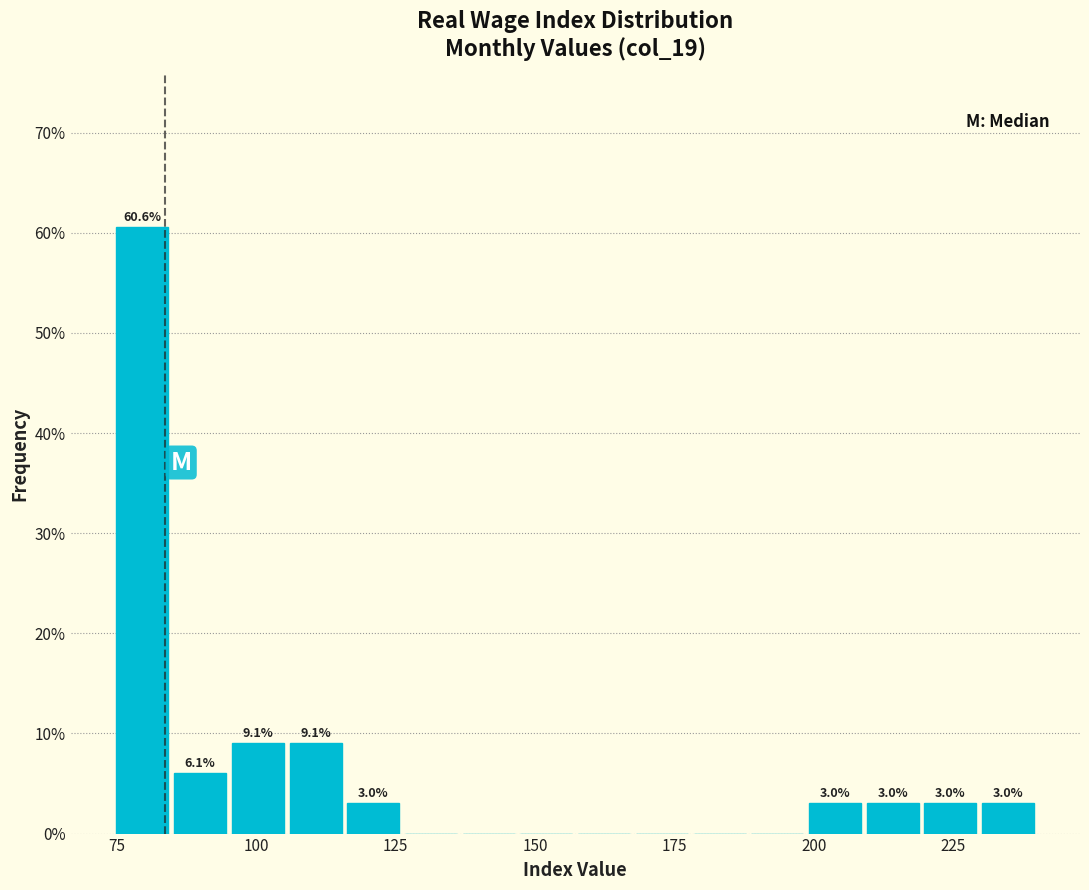

Around what value on the x-axis is the tallest bar? Give the approximate position of its centre, as read against the axis.

80